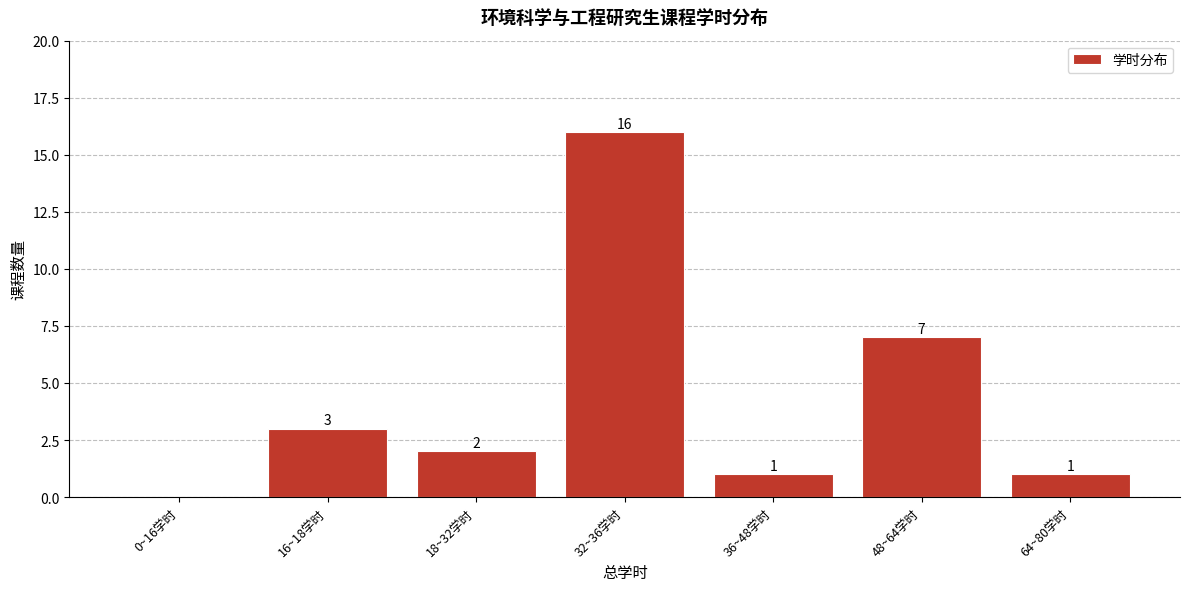

Reading left to right, list all the values displayed in this chart.

0~16学时=0	16~18学时=3	18~32学时=2	32~36学时=16	36~48学时=1	48~64学时=7	64~80学时=1